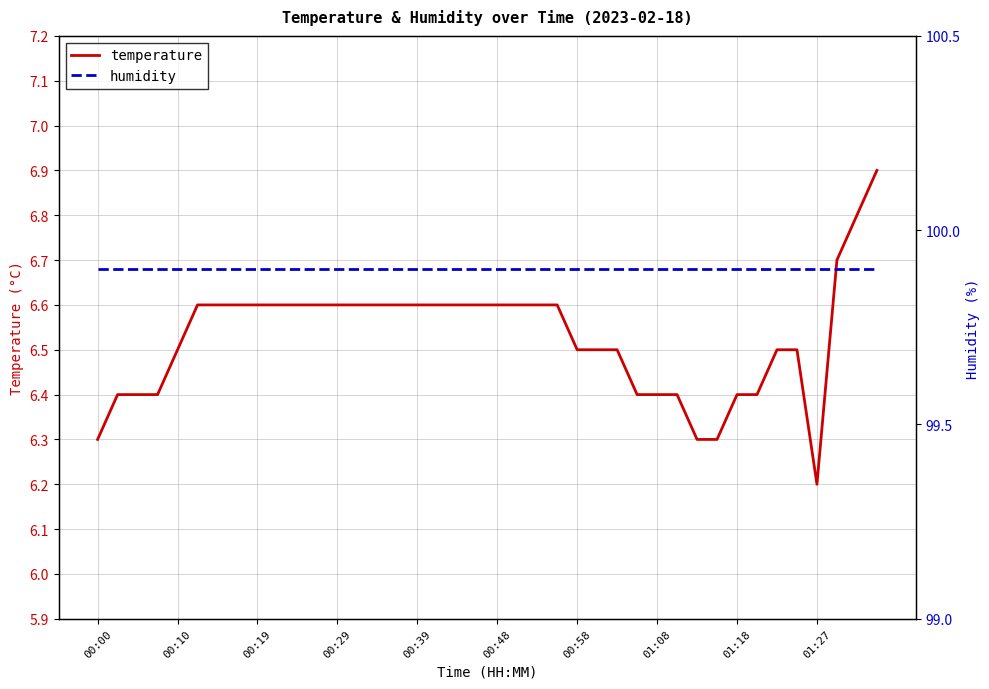

Which series has the largest total across all categories?

humidity